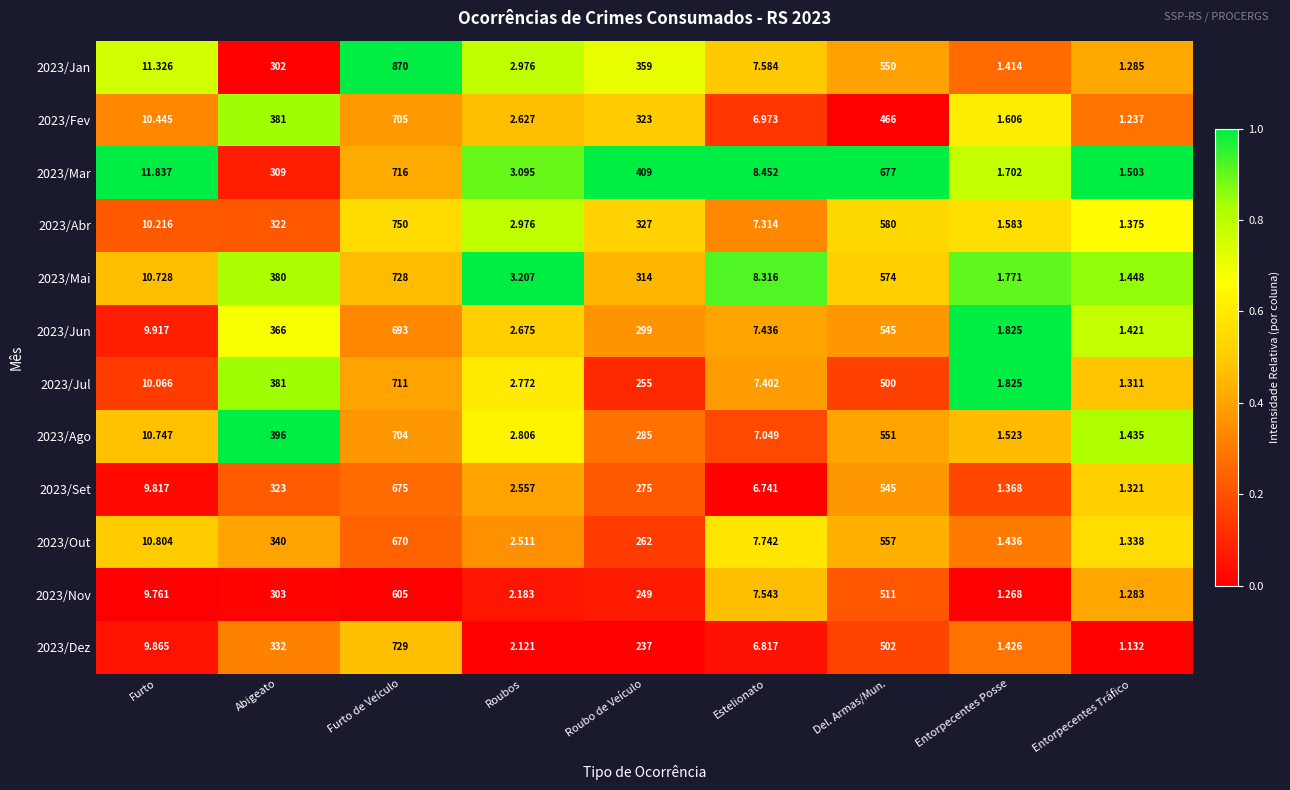

Is the value of 2023/Mai at Furto greater than the value of 2023/Jun at Abigeato?

No